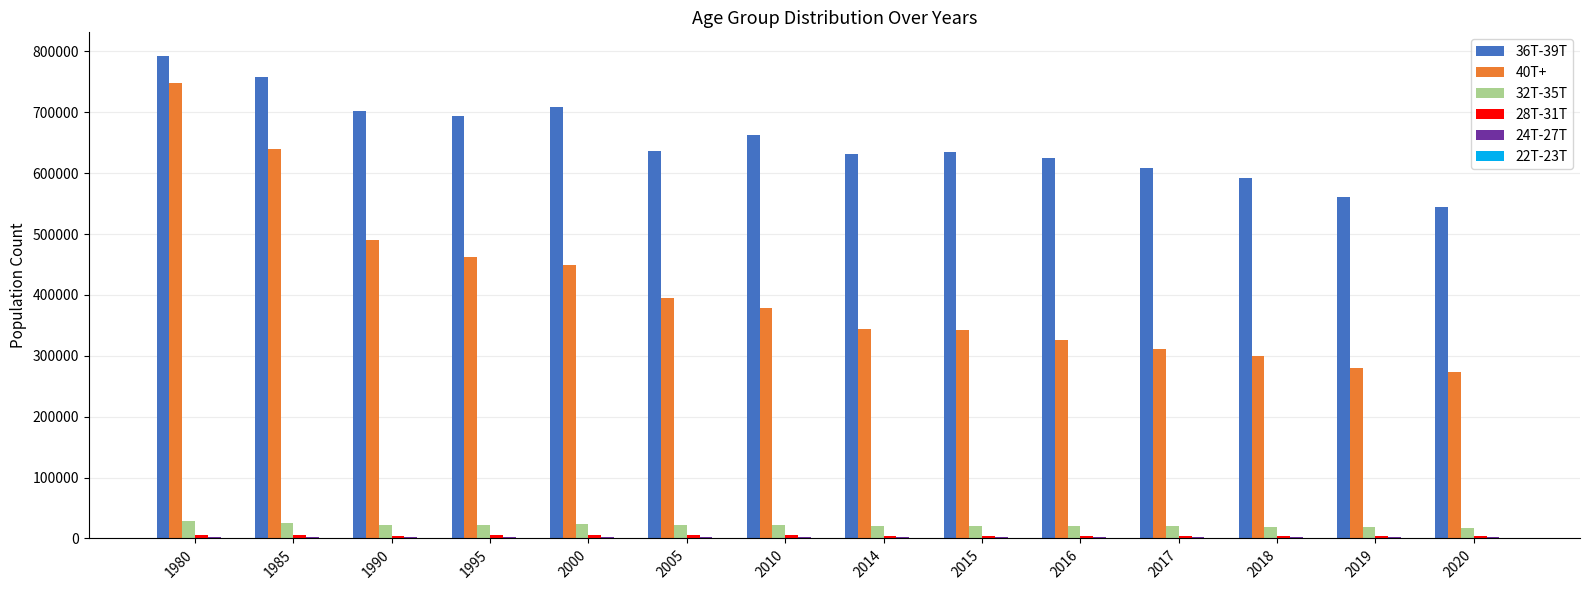

At which category is the sum across all series the highest?

1980